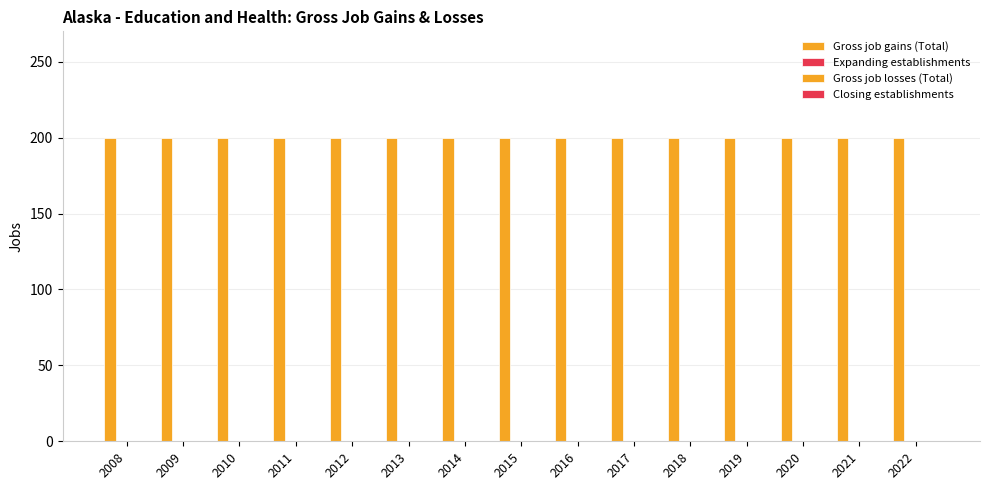

List the series in order of their peak value, highest first.

Gross job gains (Total), Expanding establishments, Gross job losses (Total), Closing establishments